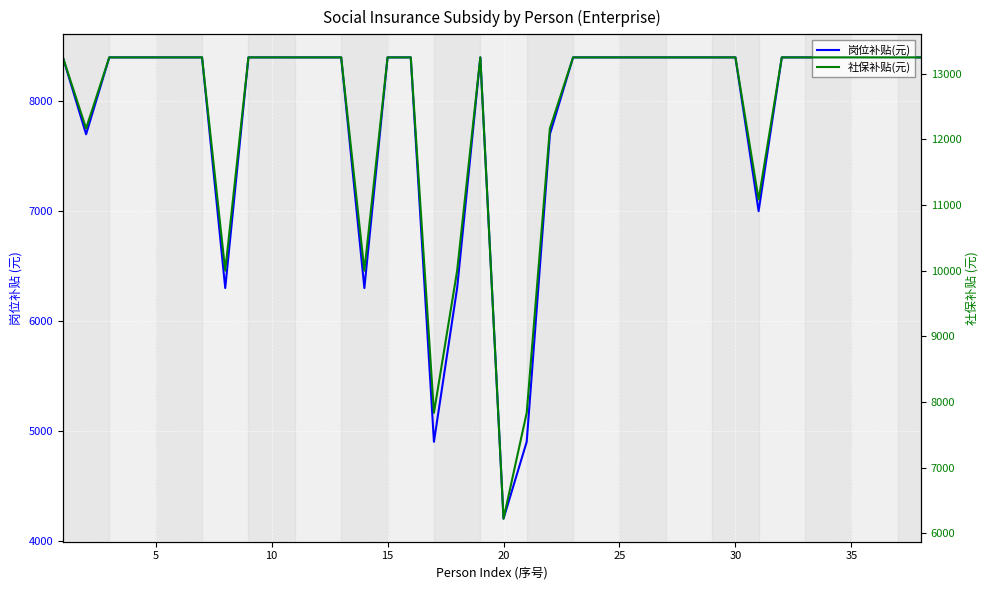

True or false: 岗位补贴(元) has more than 2 points higher than both neighbors.

False